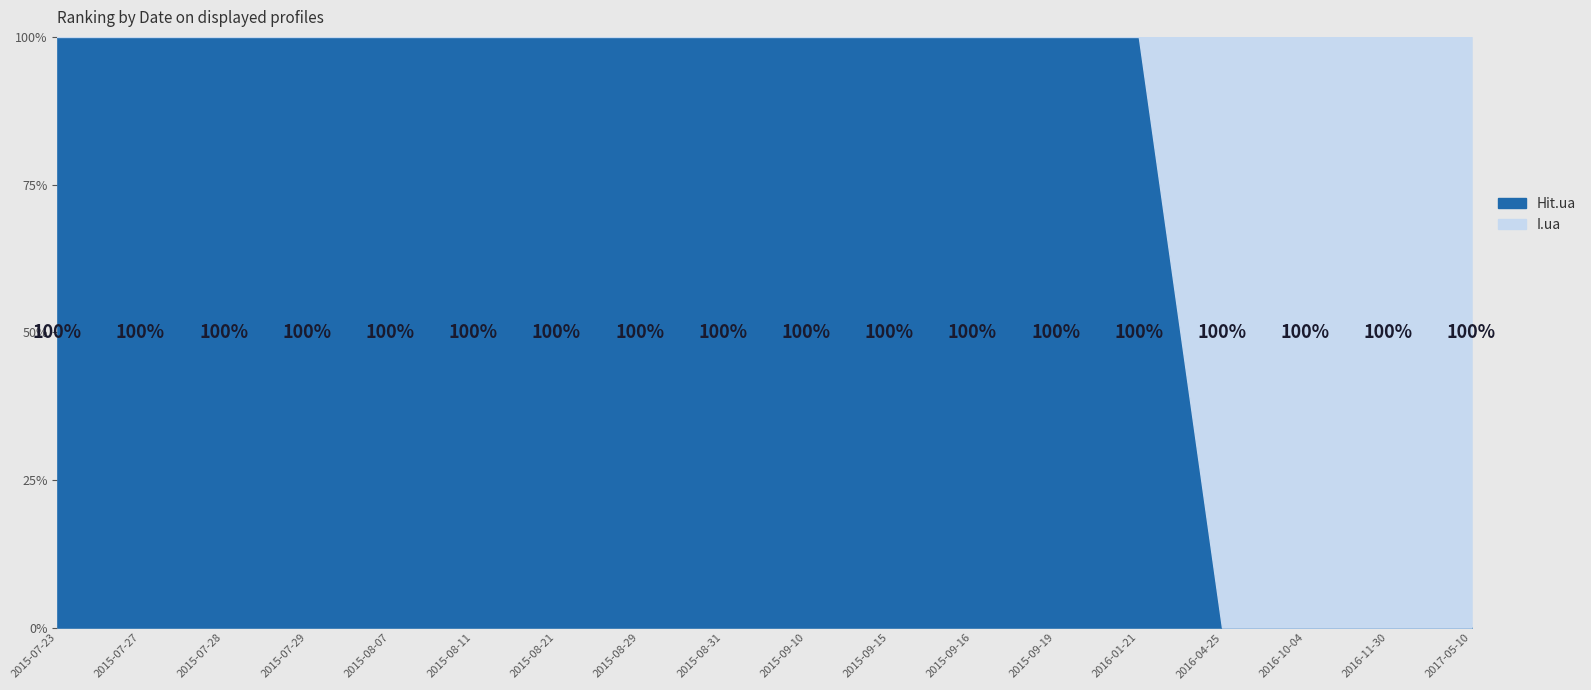

What is the difference between the second highest and second lowest values in the Hit.ua series?

100